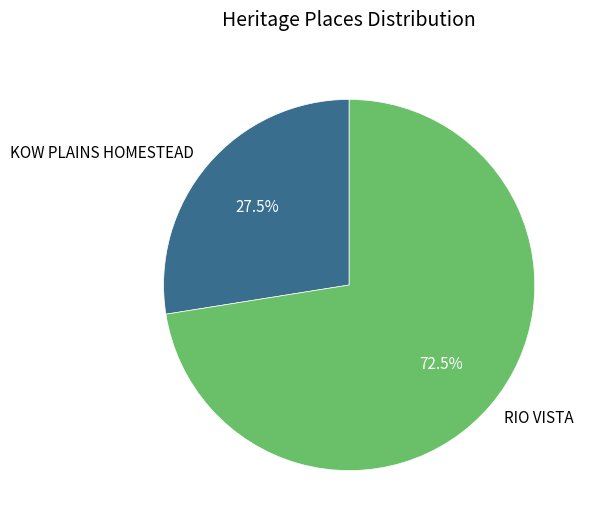

Is it true that RIO VISTA is 84% of the pie?

False